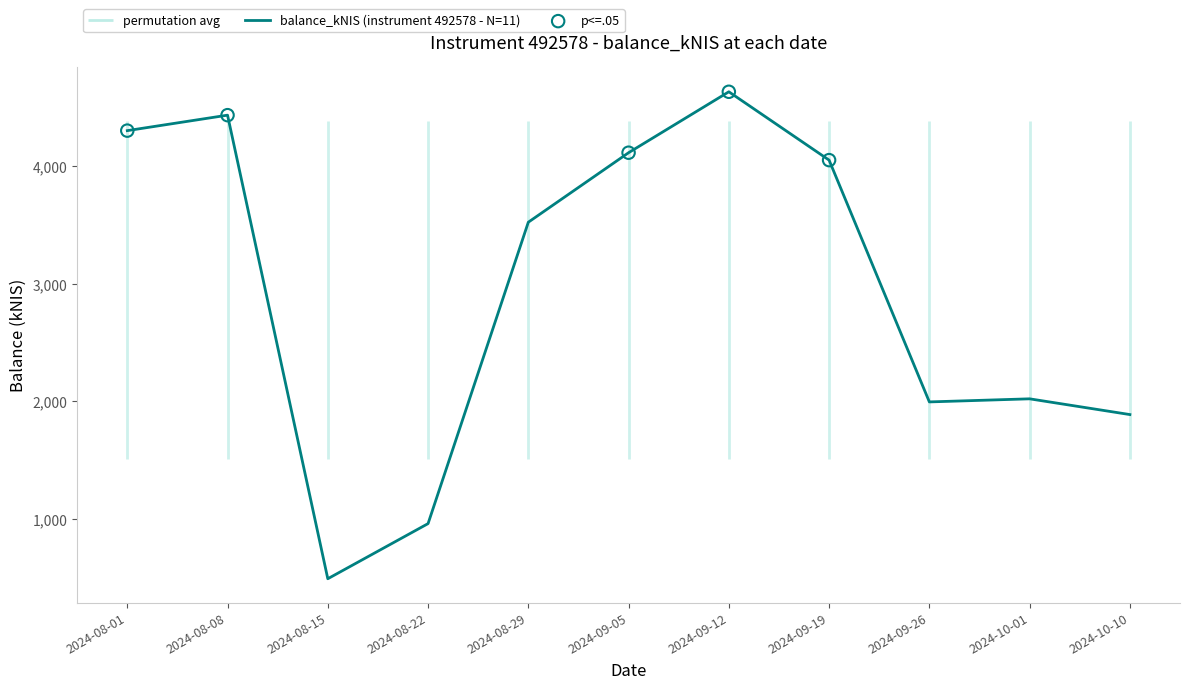

Between 2024-08-15 and 2024-08-08, which is larger?

2024-08-08